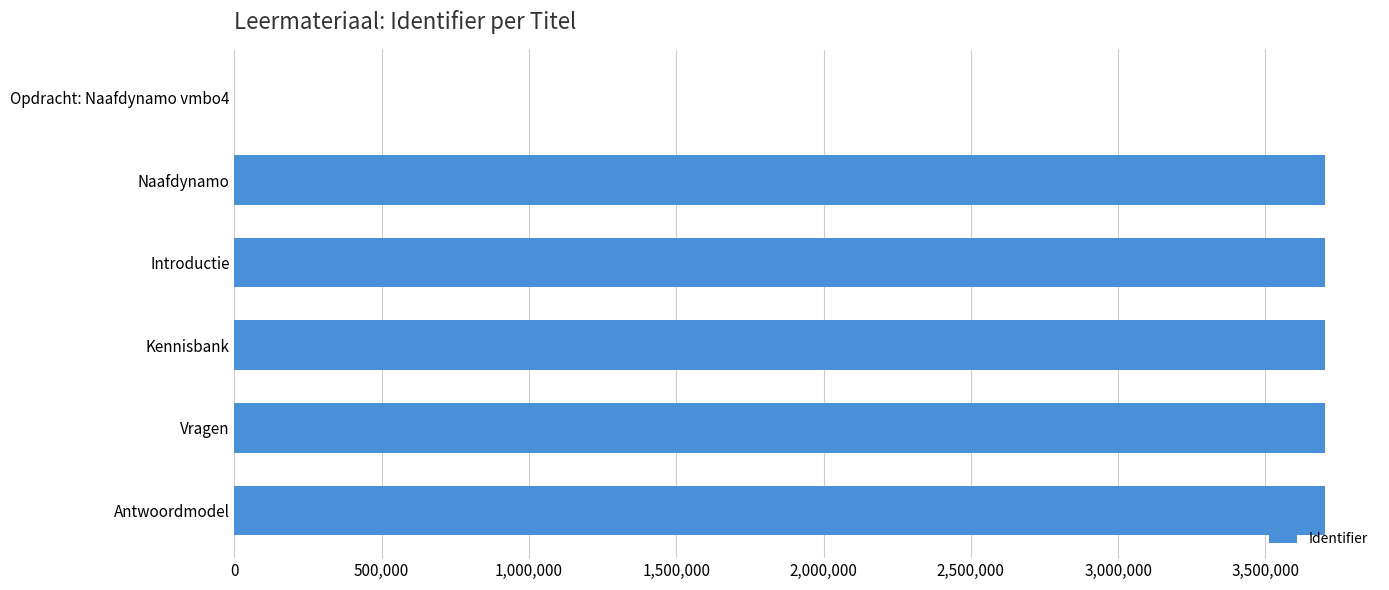

What is the maximum value shown in the chart?

3703847